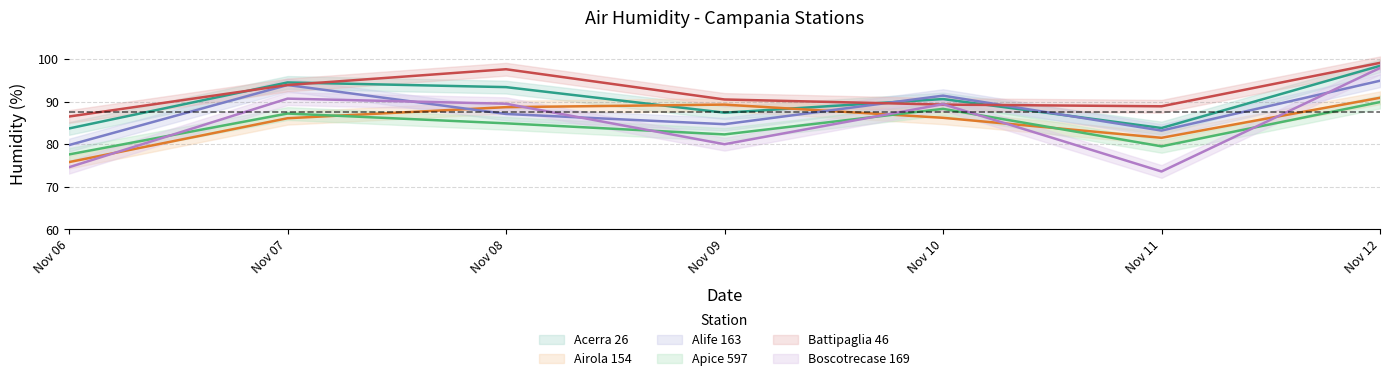

Which series has the largest range (max minus min)?

Boscotrecase 169